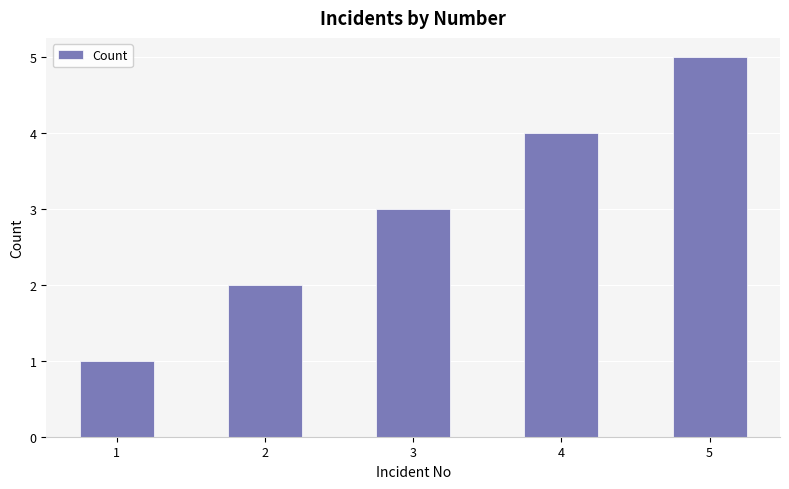

At which label is the value closest to 3?

3